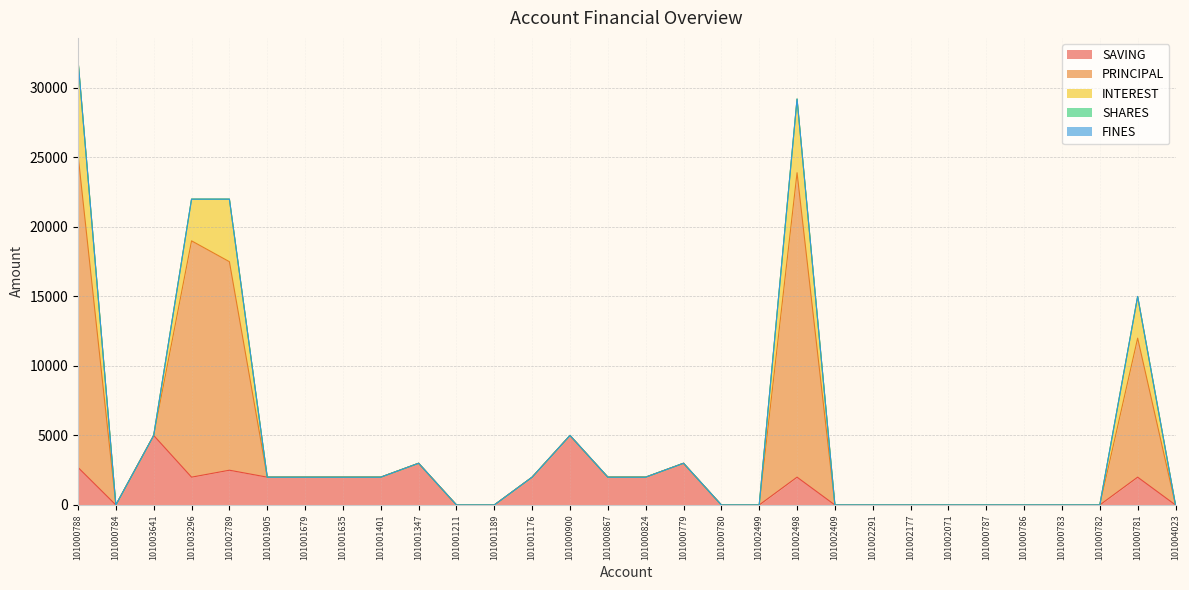

Which category has the lowest value across all series?

101000784